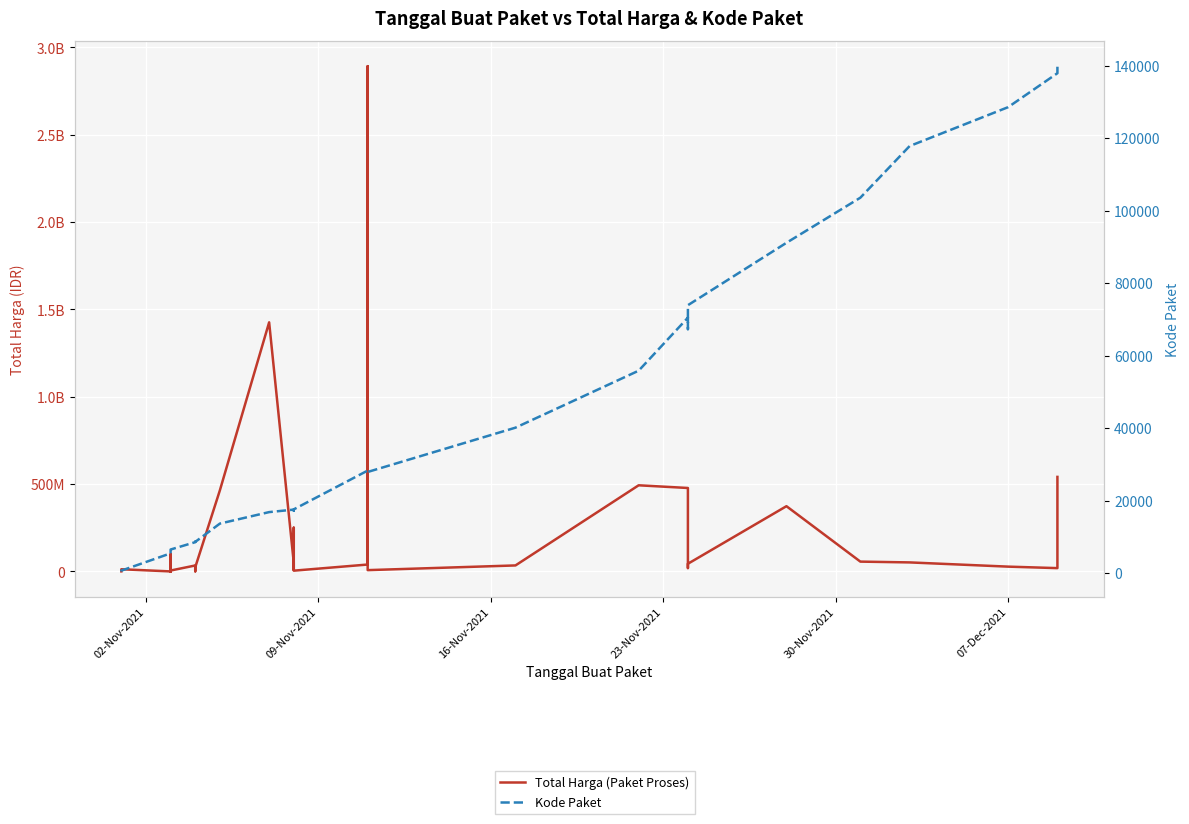

True or false: Kode Paket and Total Harga (Paket Proses) cross at least once.

False